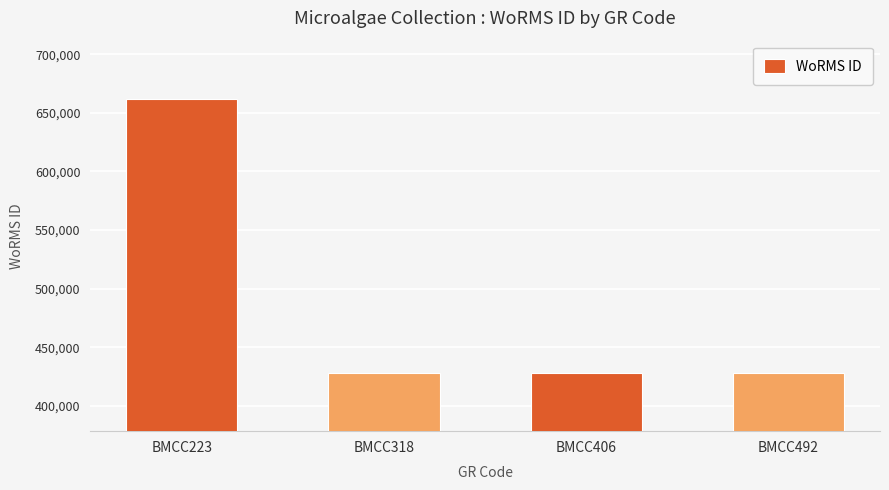

Approximately how many times larger is the value at BMCC223 compared to BMCC406?

1.5